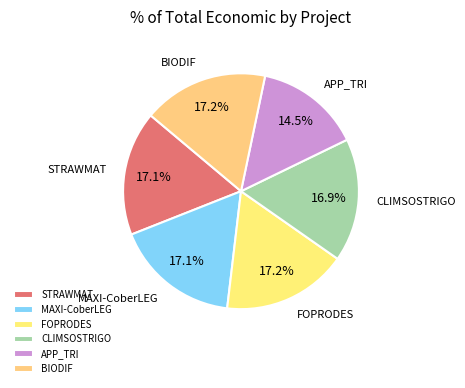

Which slice is the smallest?

APP_TRI